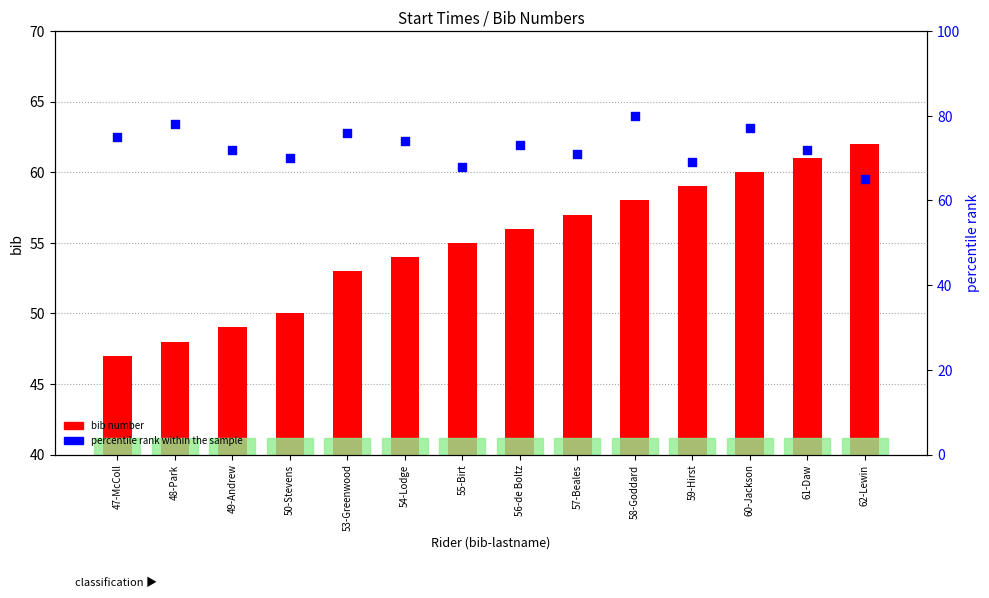

What are all the series names shown in the legend?

bib number, percentile rank within the sample